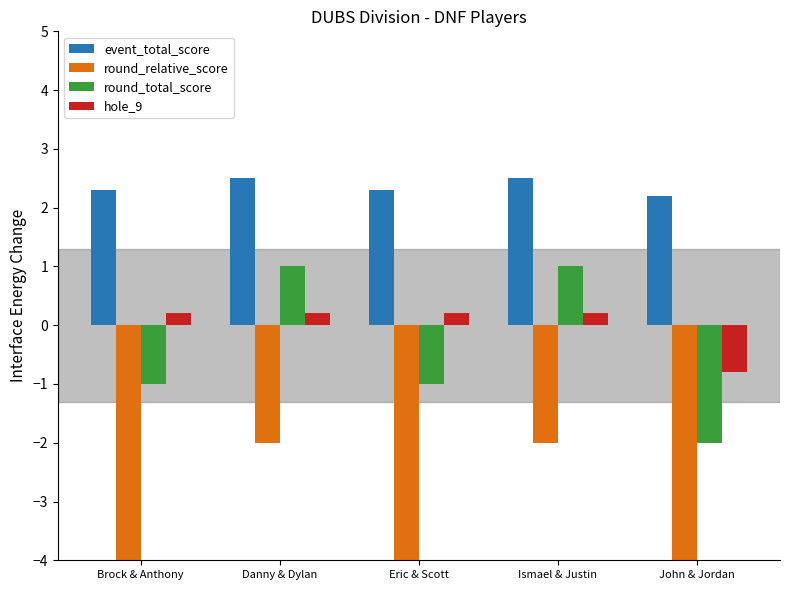

True or false: round_relative_score has a value of -5.7 at Eric & Scott.

False